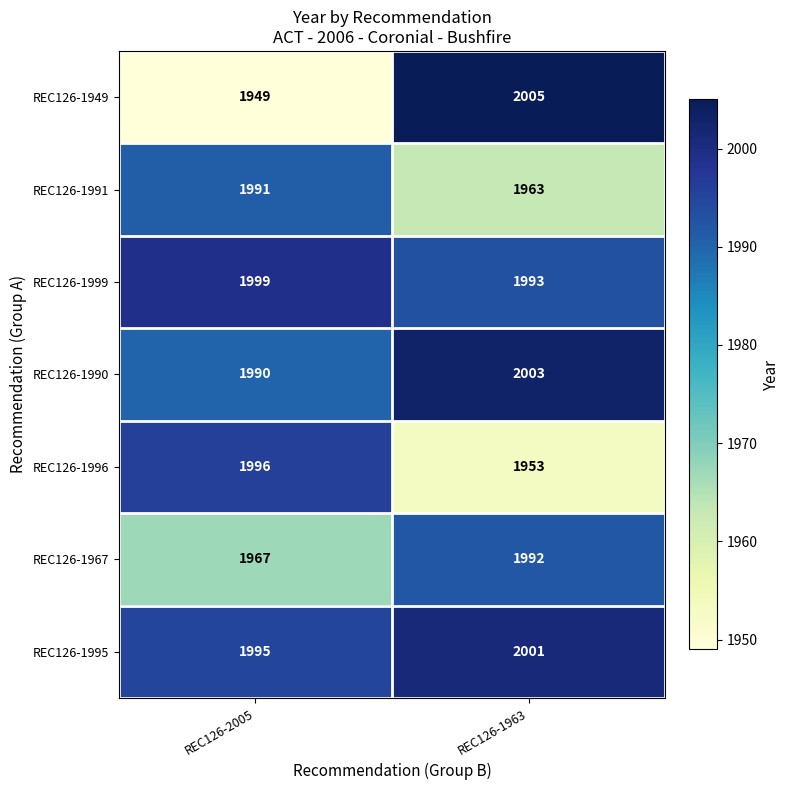

Is it true that REC126-1995 equals 431 at REC126-2005?

False